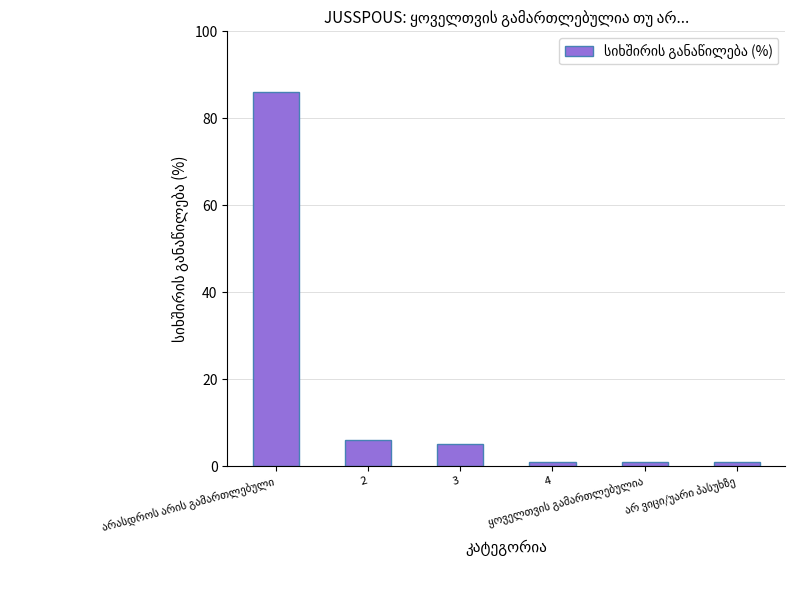

What is the label of the 4th bar from the left?

4